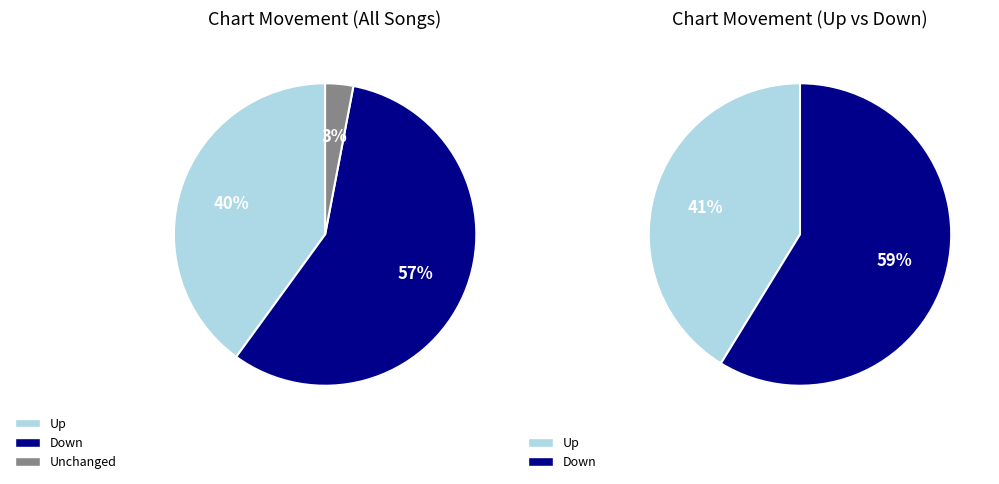

Which category accounts for the majority?

down